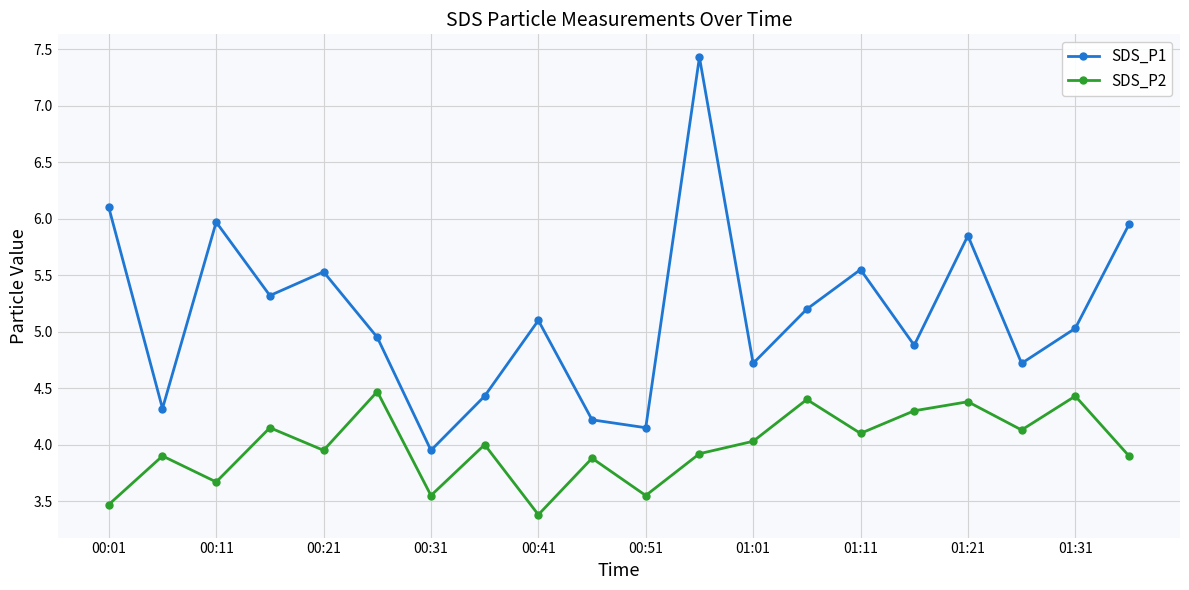

Which series has the largest range (max minus min)?

SDS_P1